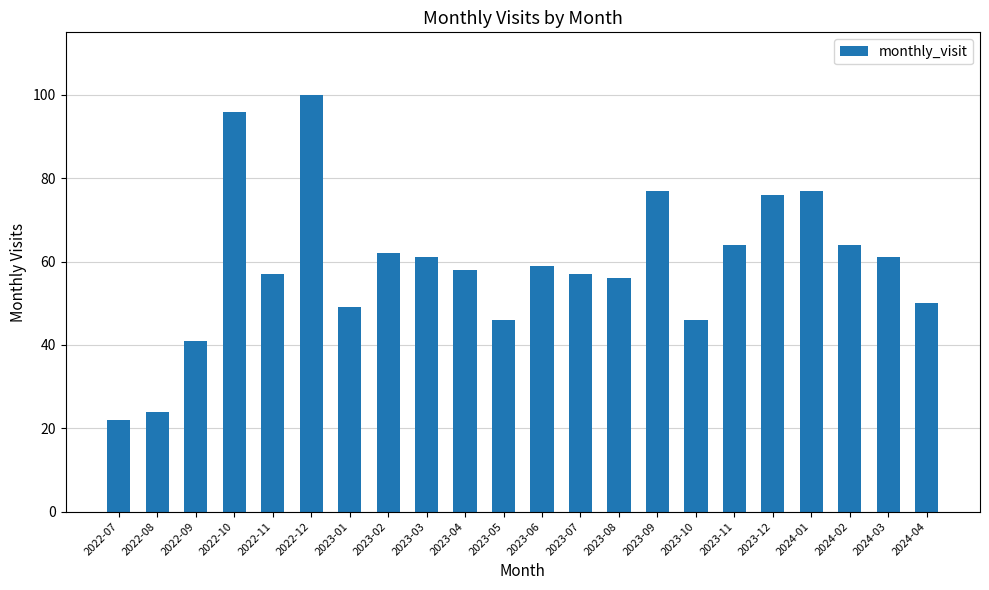

Does the chart contain any negative values?

No